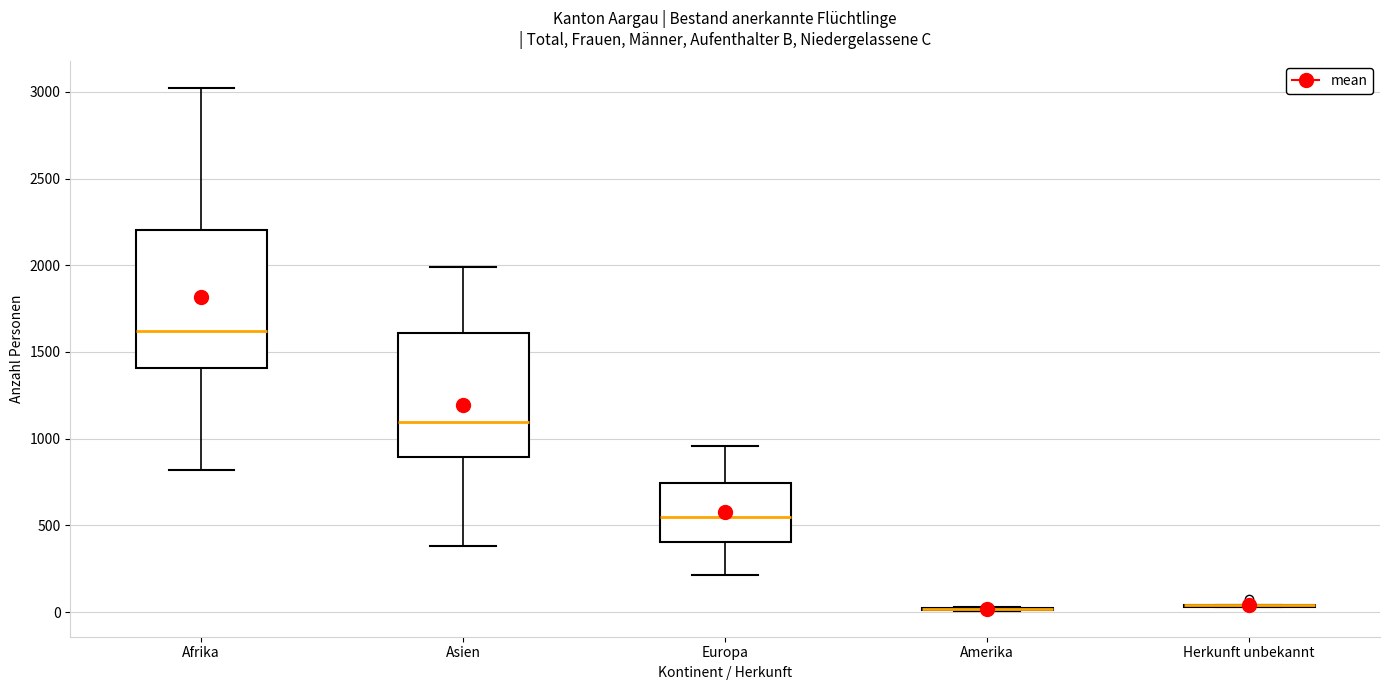

Where does the upper whisker of the box for Afrika end on the y-axis? The values are not printed on the chart, so give them approximately, as read against the axis.

3000